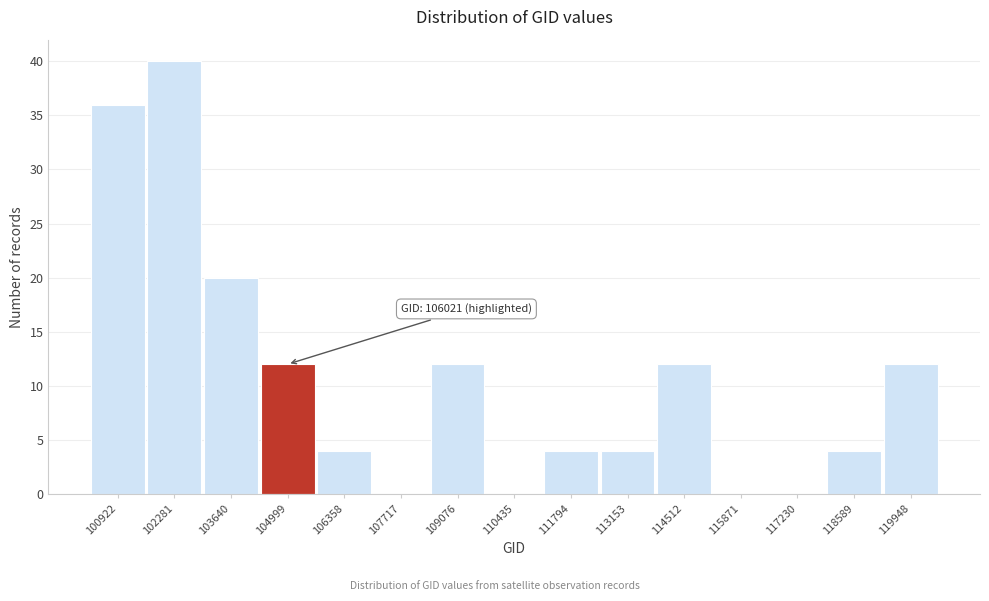

Reading left to right, transcribe all the data shown in this chart.

100922=36	102281=40	103640=20	104999=12	106358=4	107717=0	109076=12	110435=0	111794=4	113153=4	114512=12	115871=0	117230=0	118589=4	119948=12